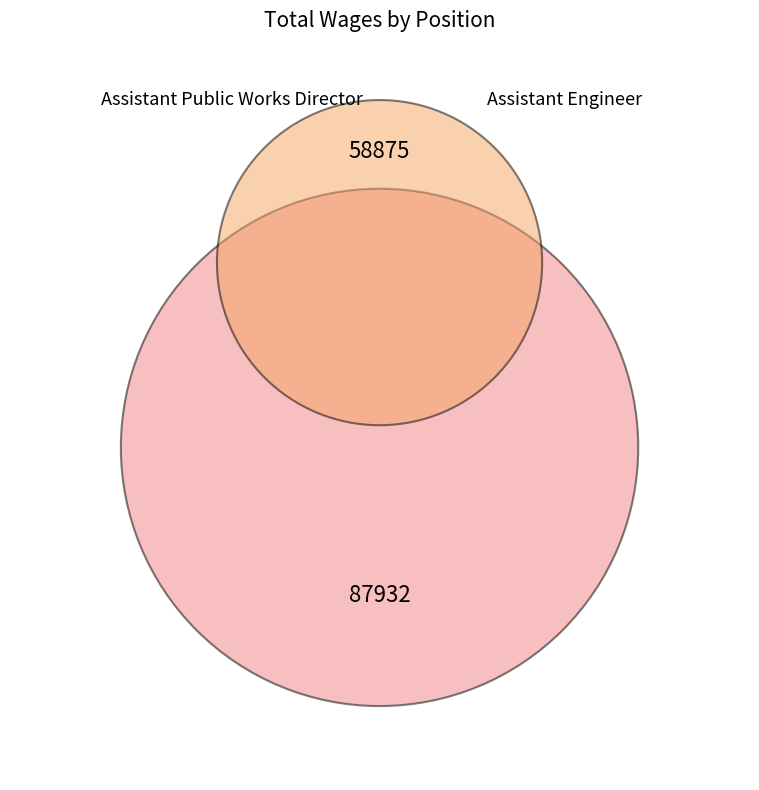

Between Assistant Public Works Director and Assistant Engineer, which is larger?

Assistant Public Works Director